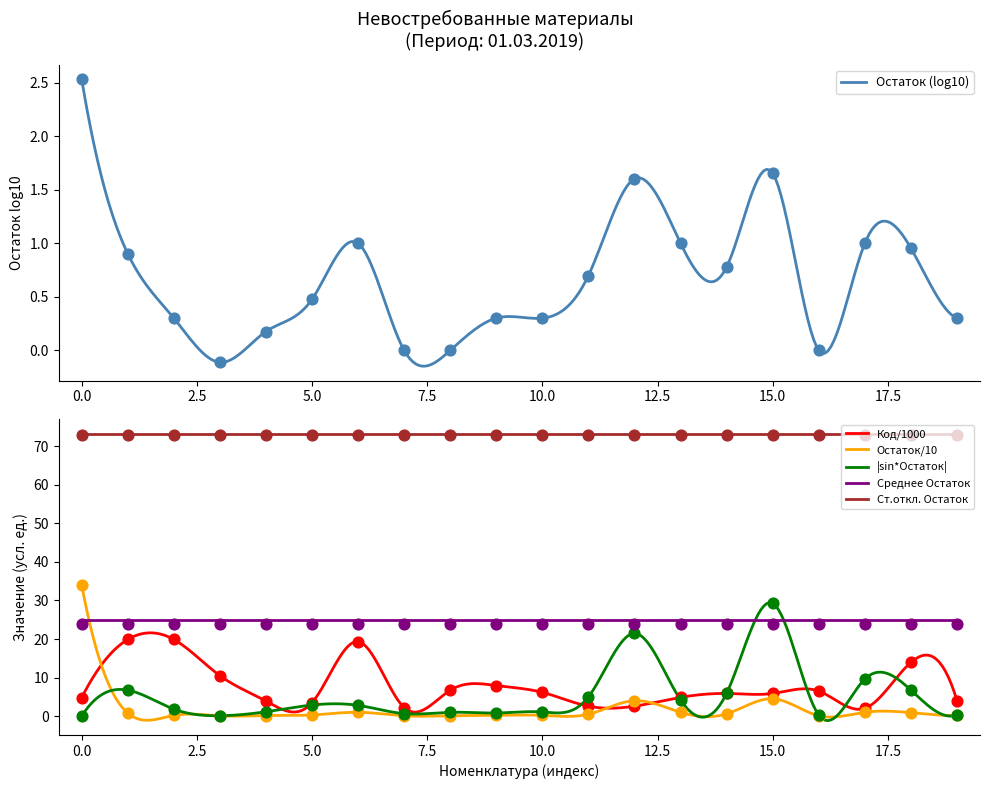

True or false: Остаток/10 and Ст.откл. Остаток intersect in this chart.

False